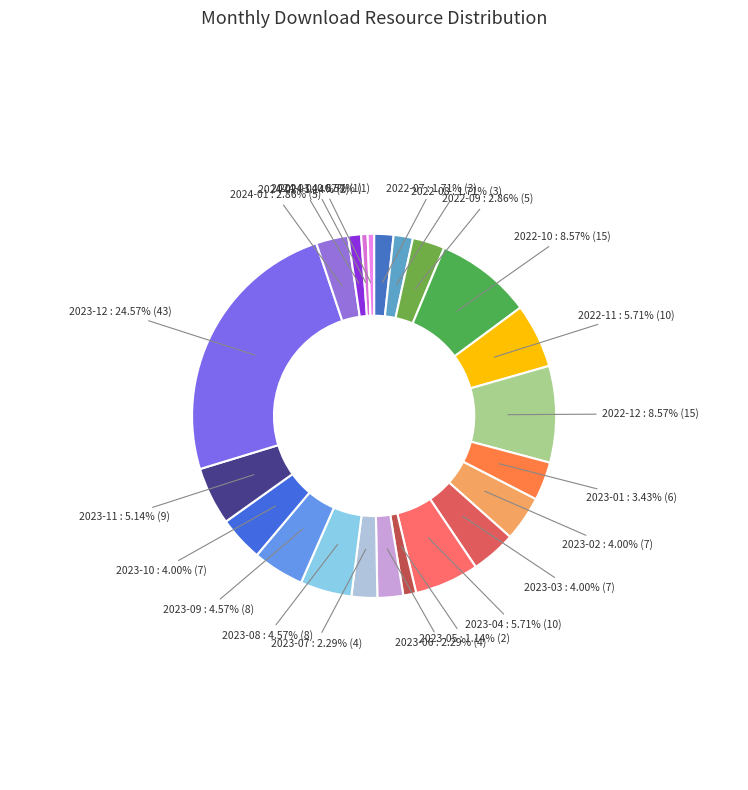

Count the number of slices in the pie.

22